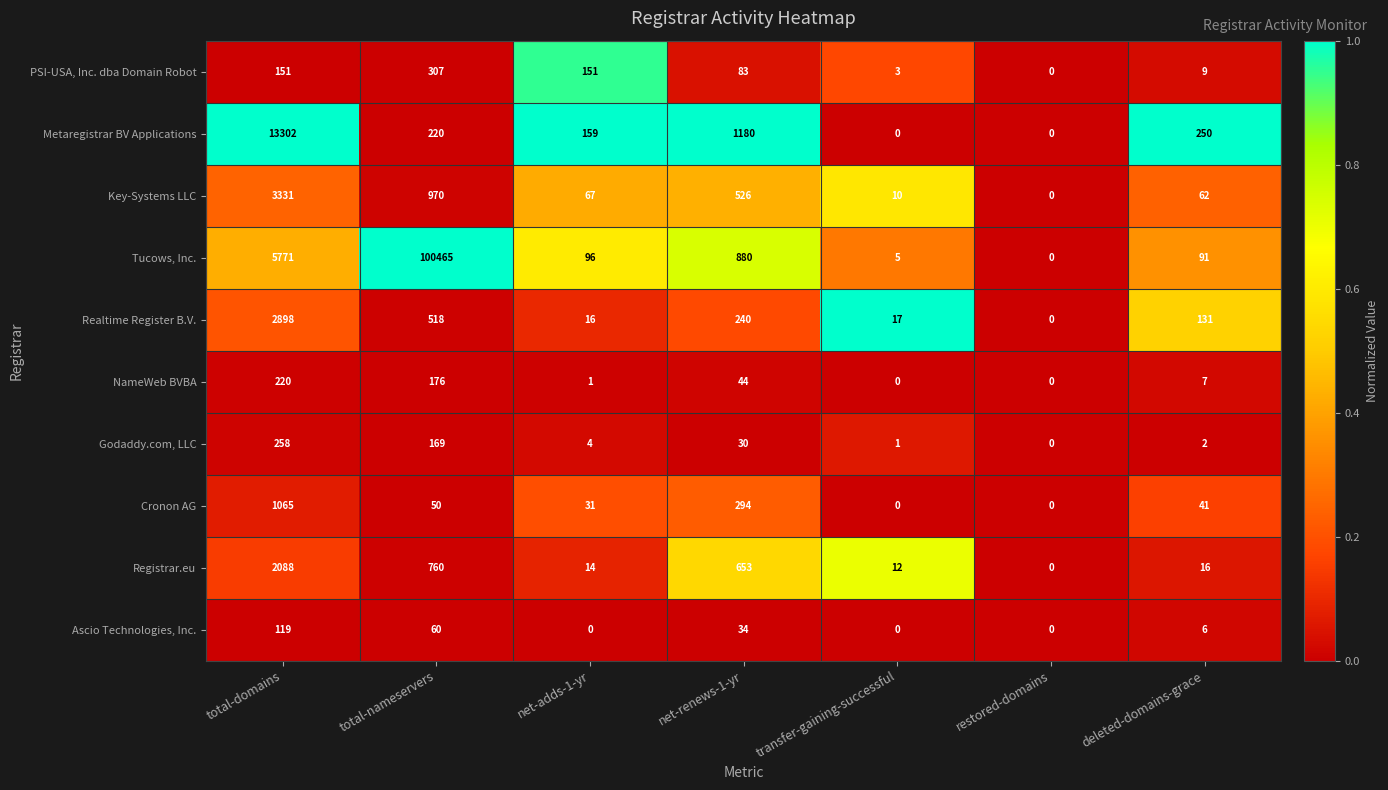

Between transfer-gaining-successful and deleted-domains-grace, which series saw the biggest shift?

Metaregistrar BV Applications